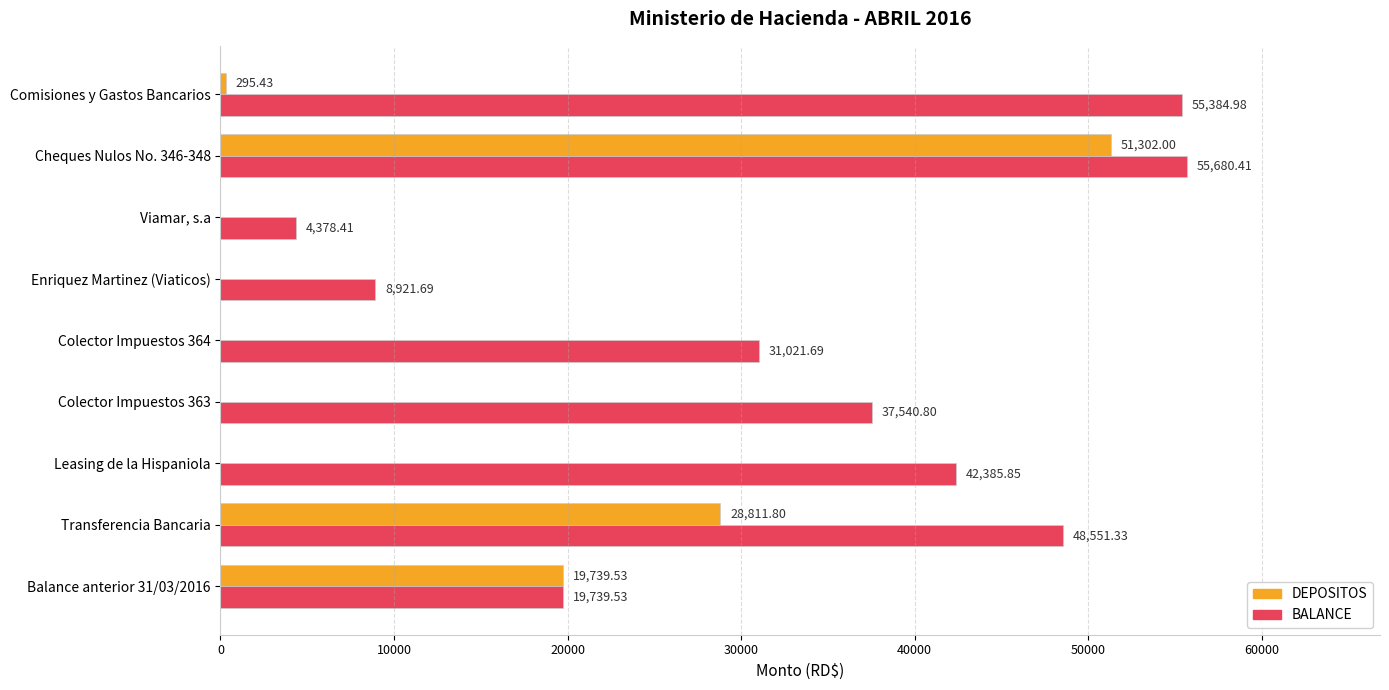

Between Colector Impuestos 363 and Enriquez Martinez (Viaticos), which series saw the biggest shift?

BALANCE